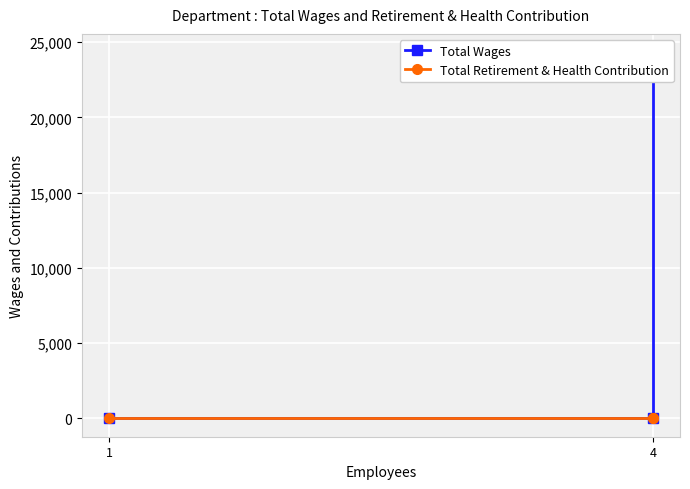

How many lines are shown in the chart?

2